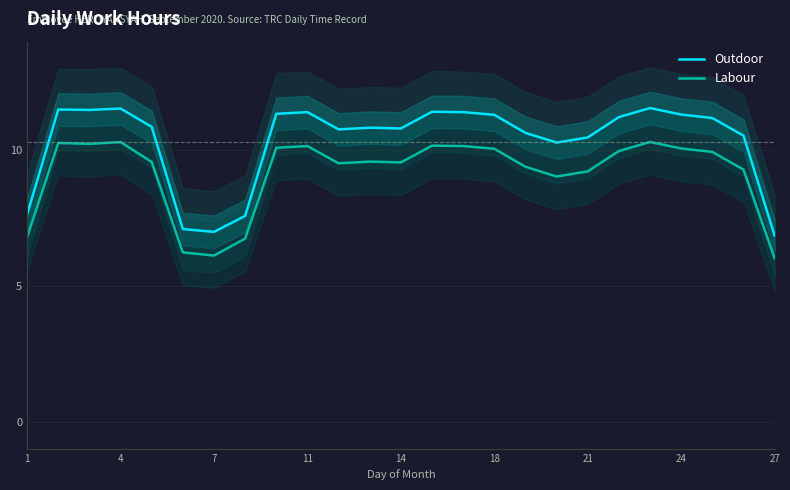

True or false: Labour and Outdoor cross at least once.

False